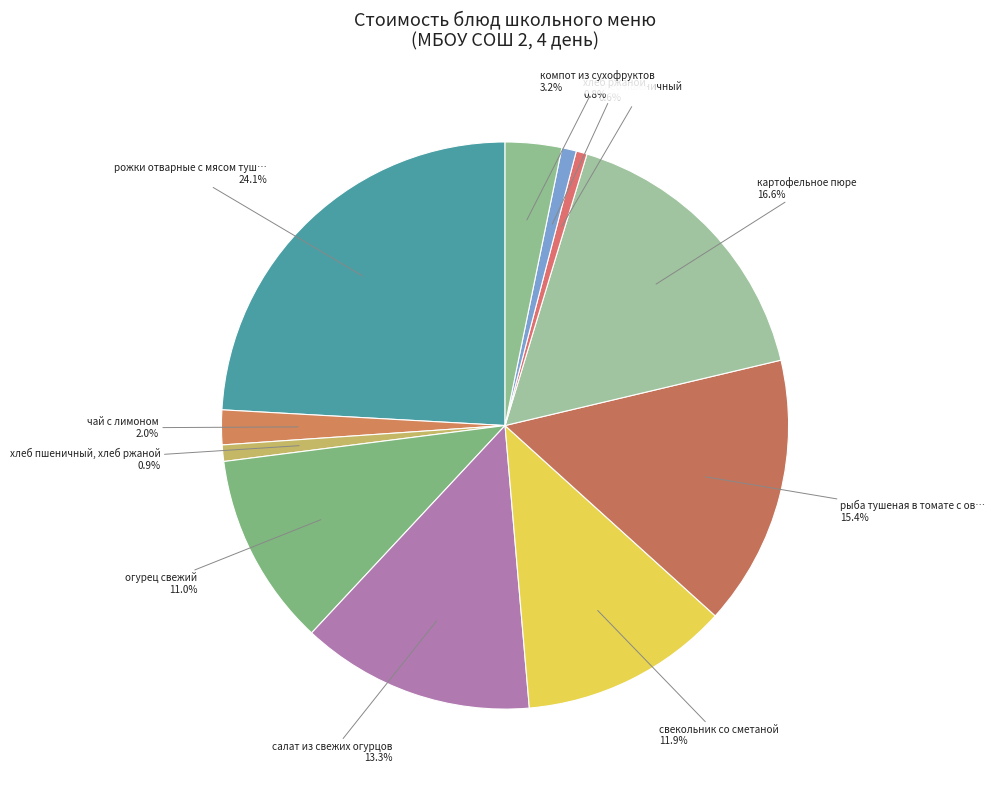

Which slice is the smallest?

хлеб пшеничный